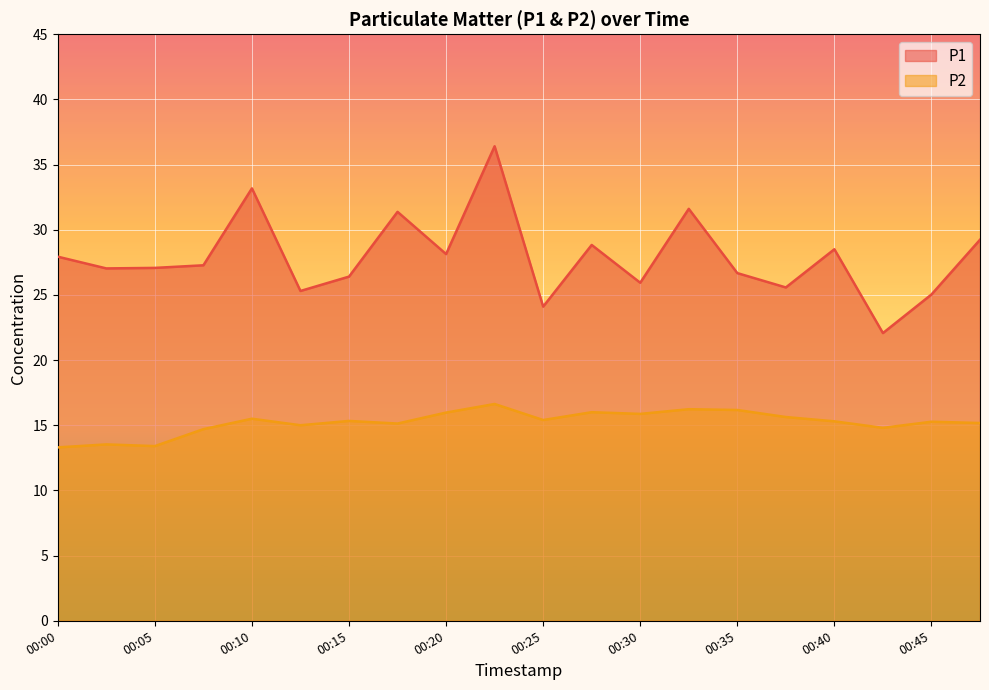

What are all the series names shown in the legend?

P1, P2